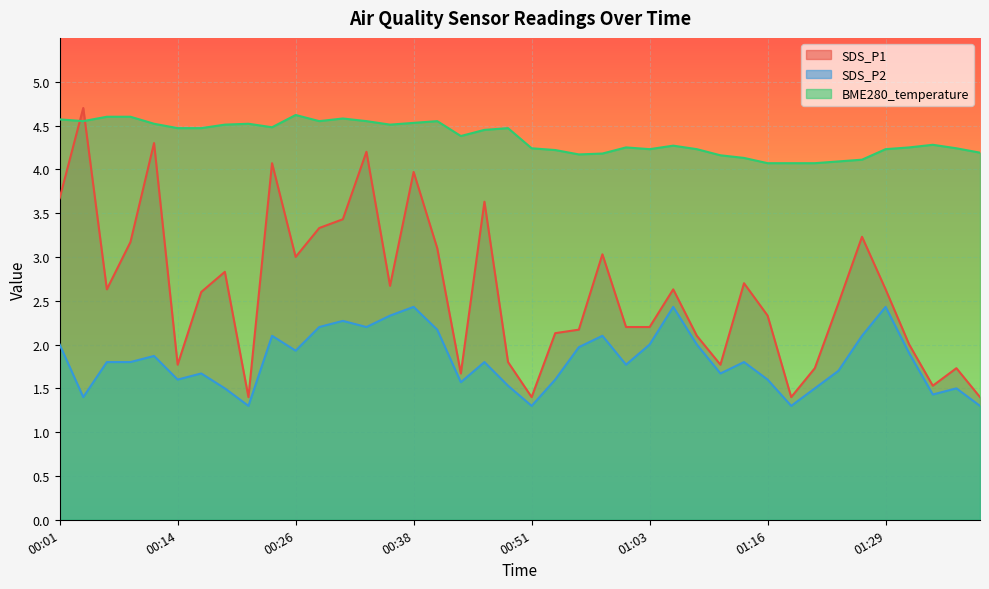

How many lines are shown in the chart?

3